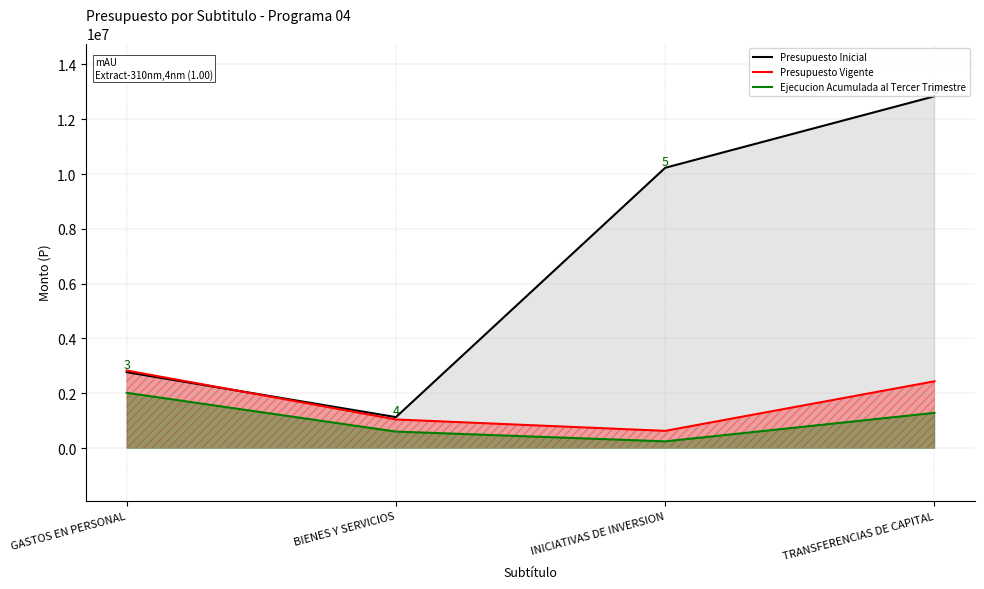

What is the label of the 3rd point from the right?

BIENES Y SERVICIOS